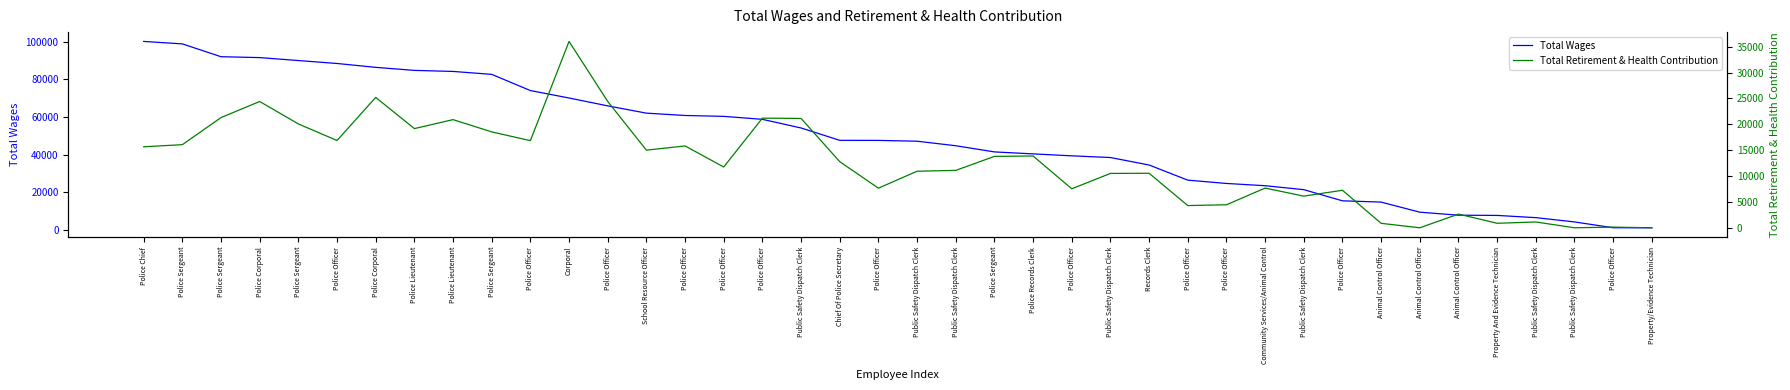

At Community Services/Animal Control, list the series in order from smallest to largest.

Total Retirement & Health Contribution, Total Wages